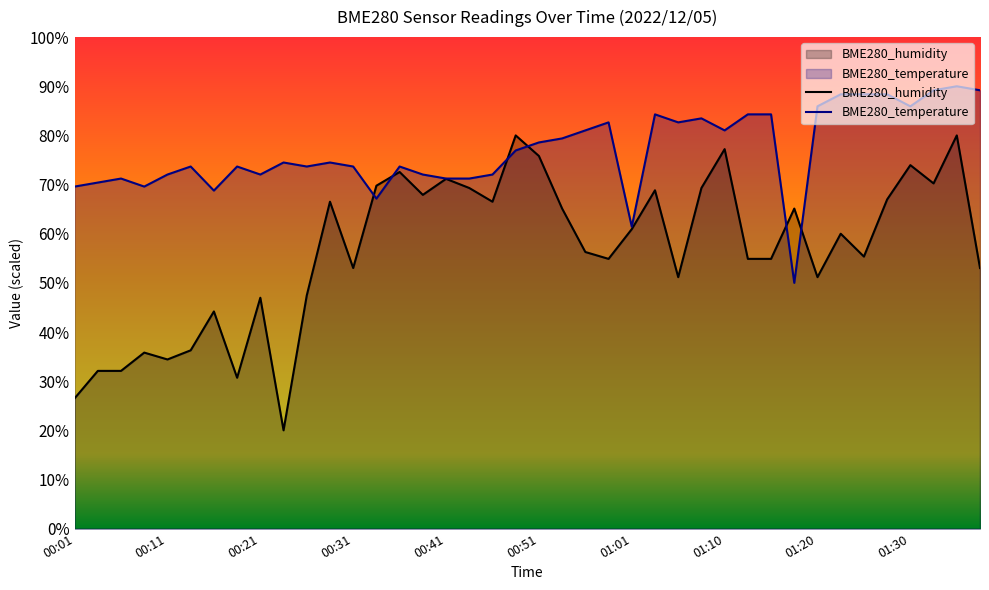

What is the lowest value of the BME280_temperature series?

50.0